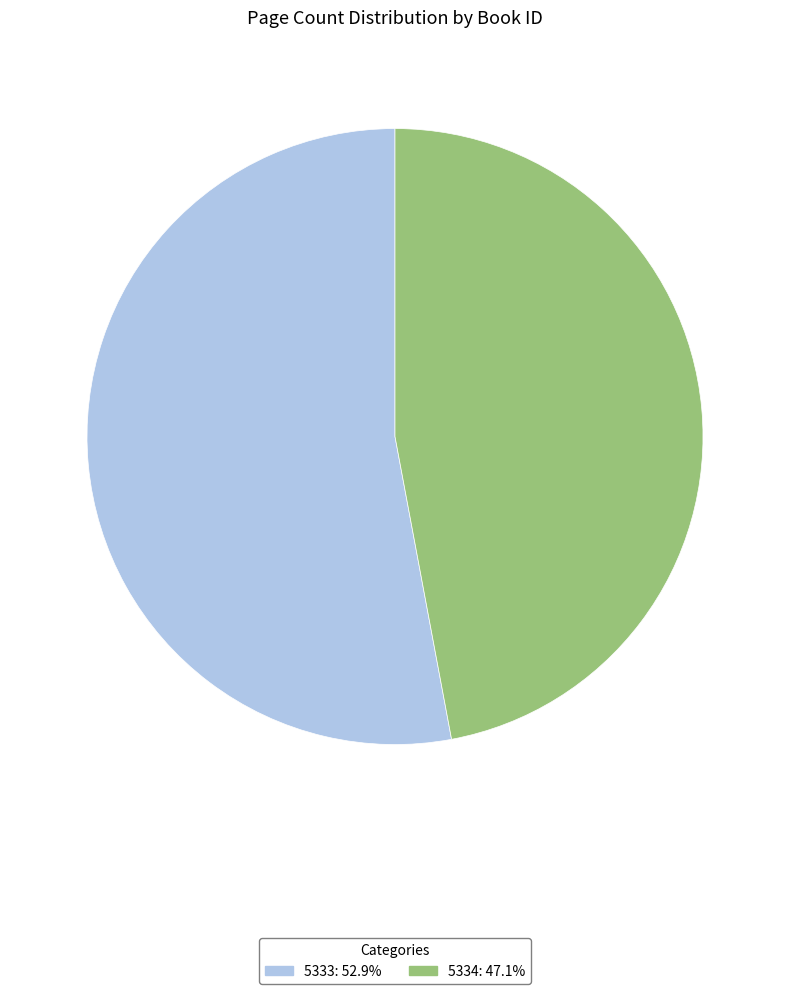

Is the sum of 5333 and 5334 greater than half?

Yes